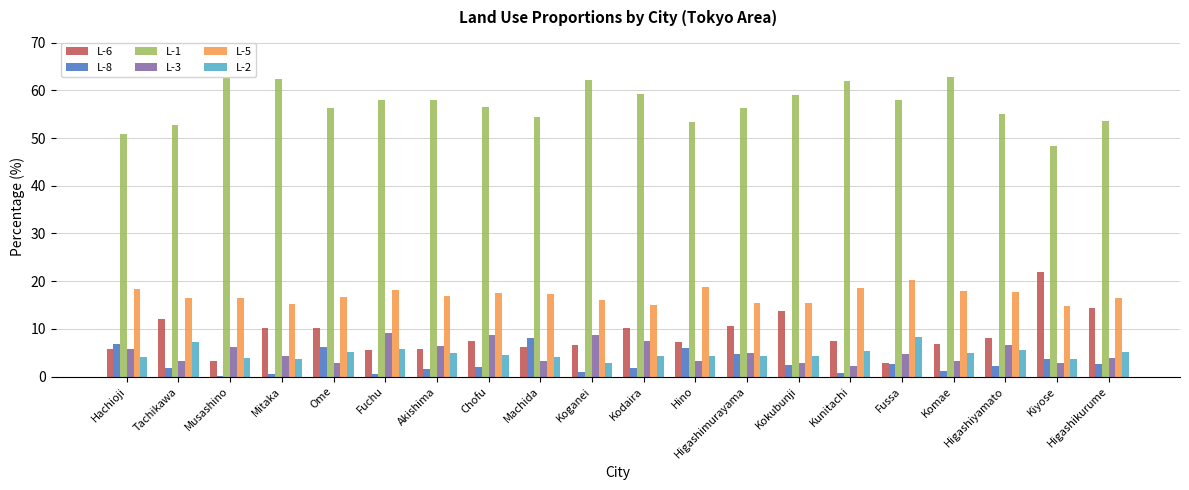

What position from the right is Fussa?

5